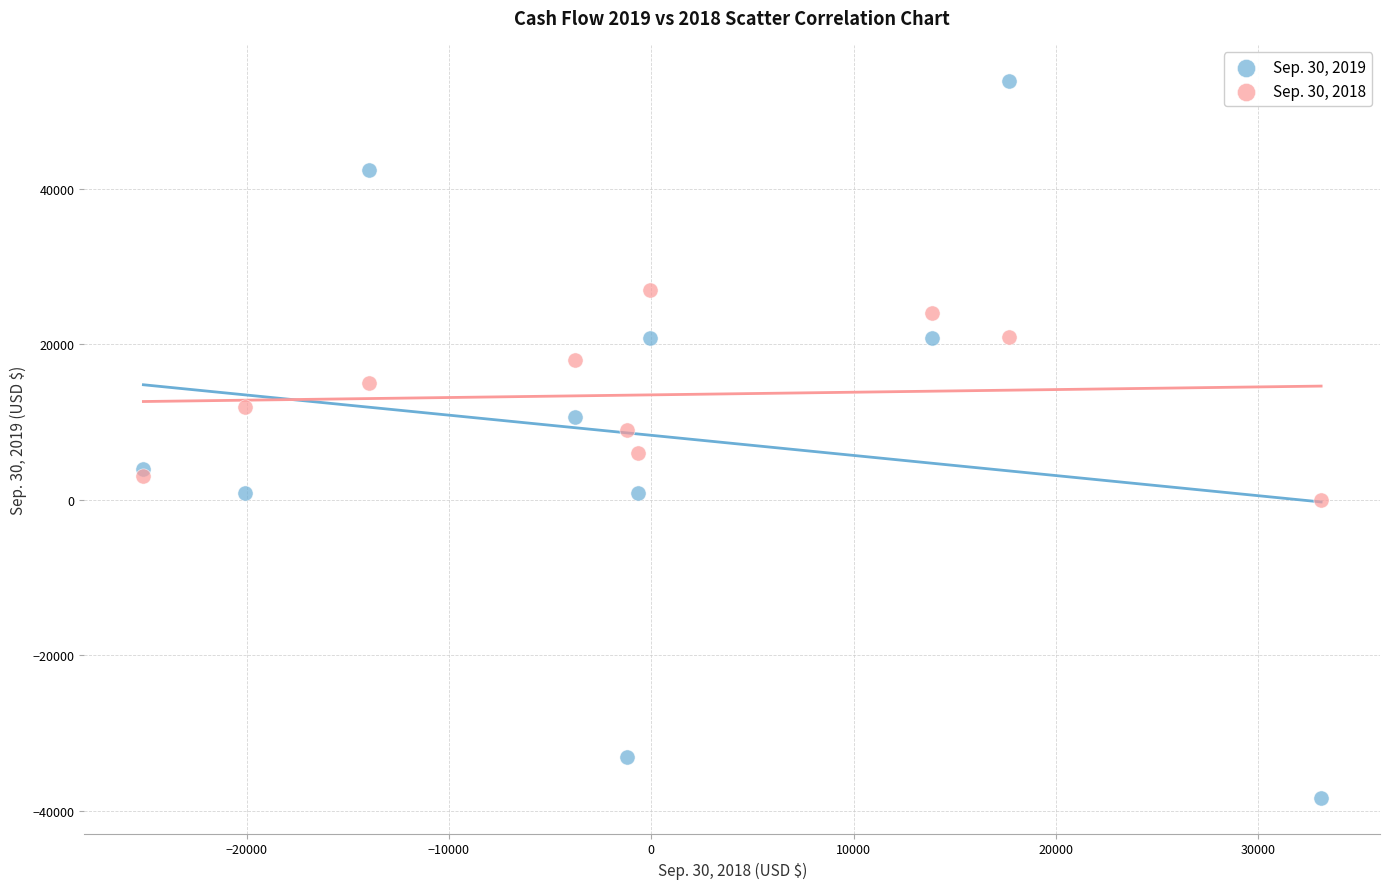

Which series reaches the maximum Y coordinate?

Sep. 30, 2019